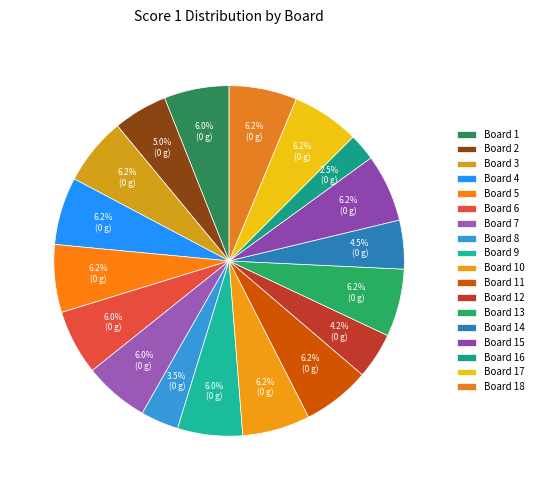

What is the largest slice in the pie chart?

Board 3